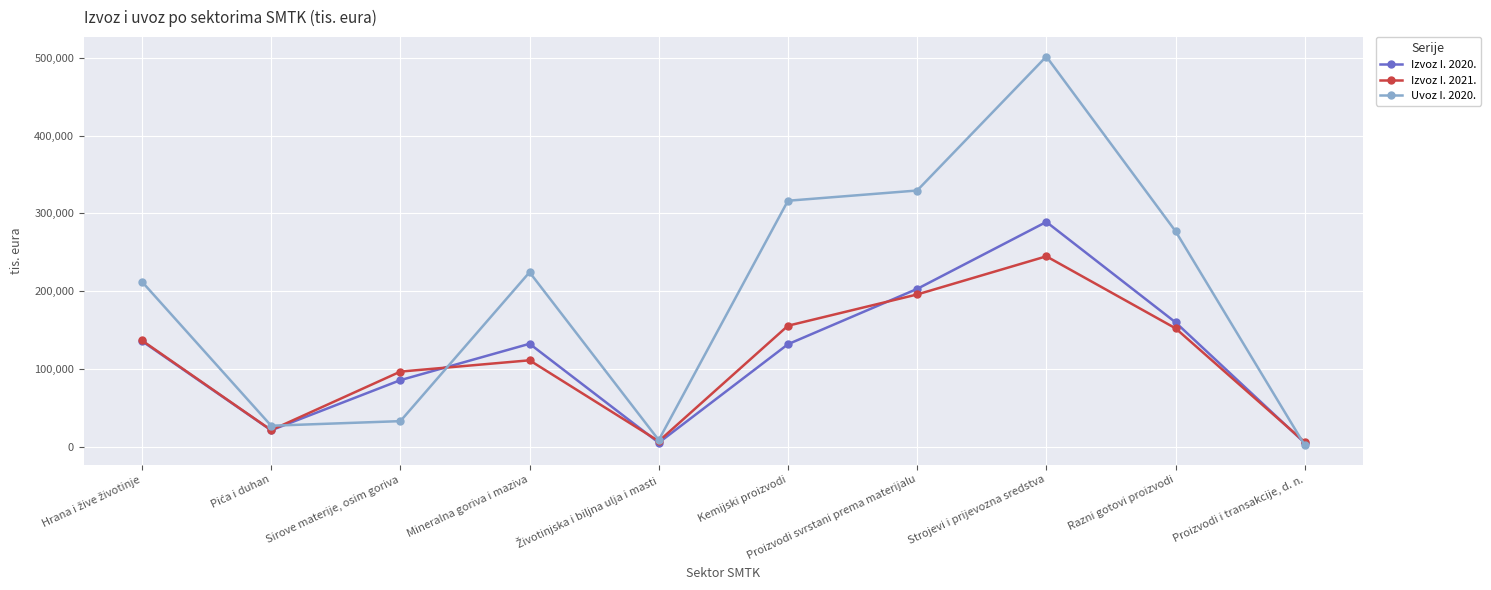

What is the sum of all Uvoz I. 2020. values?

1930249